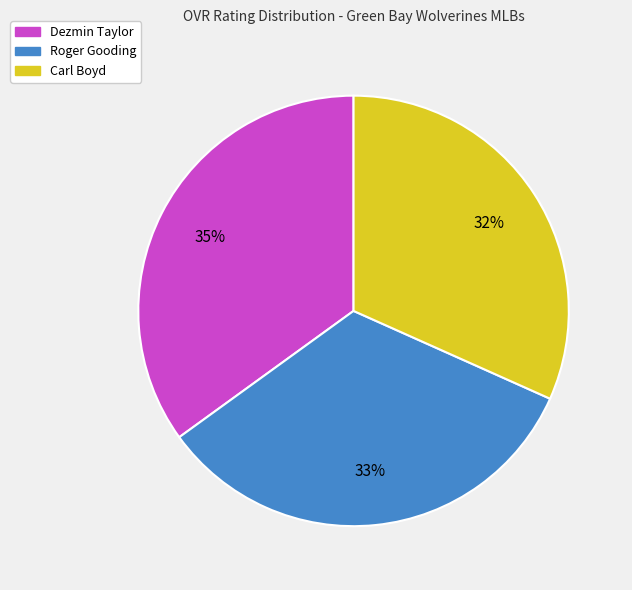

To the nearest percent, what is the combined percentage of Dezmin Taylor and Roger Gooding?

68%